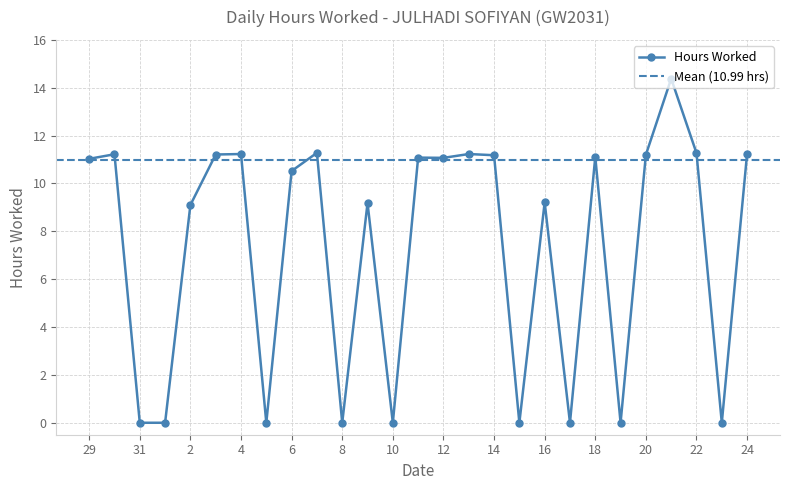

List the labels in order of value, largest first.

21, 7, 22, 24, 4, 13, 30, 3, 20, 14, 18, 11, 12, 29, 6, 16, 9, 2, 31, 1, 5, 8, 10, 15, 17, 19, 23